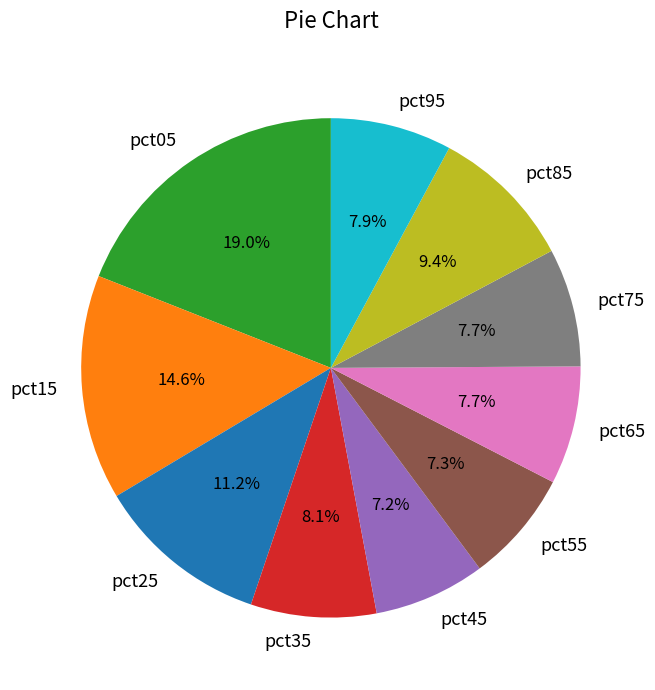

True or false: pct25 accounts for 11% of the total.

True